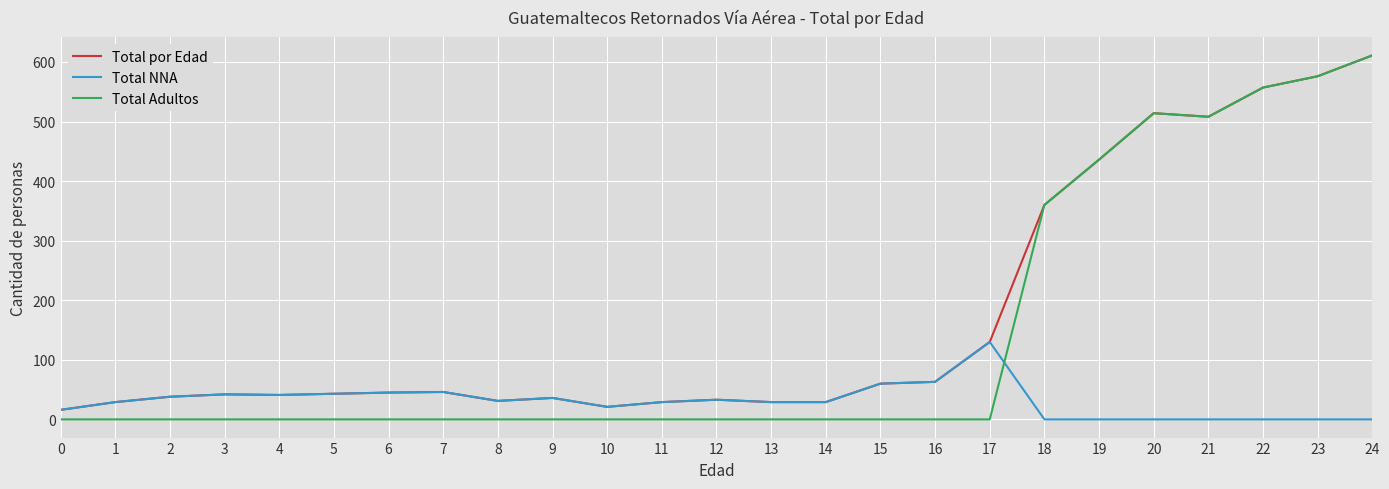

Which series has the largest range (max minus min)?

Total Adultos